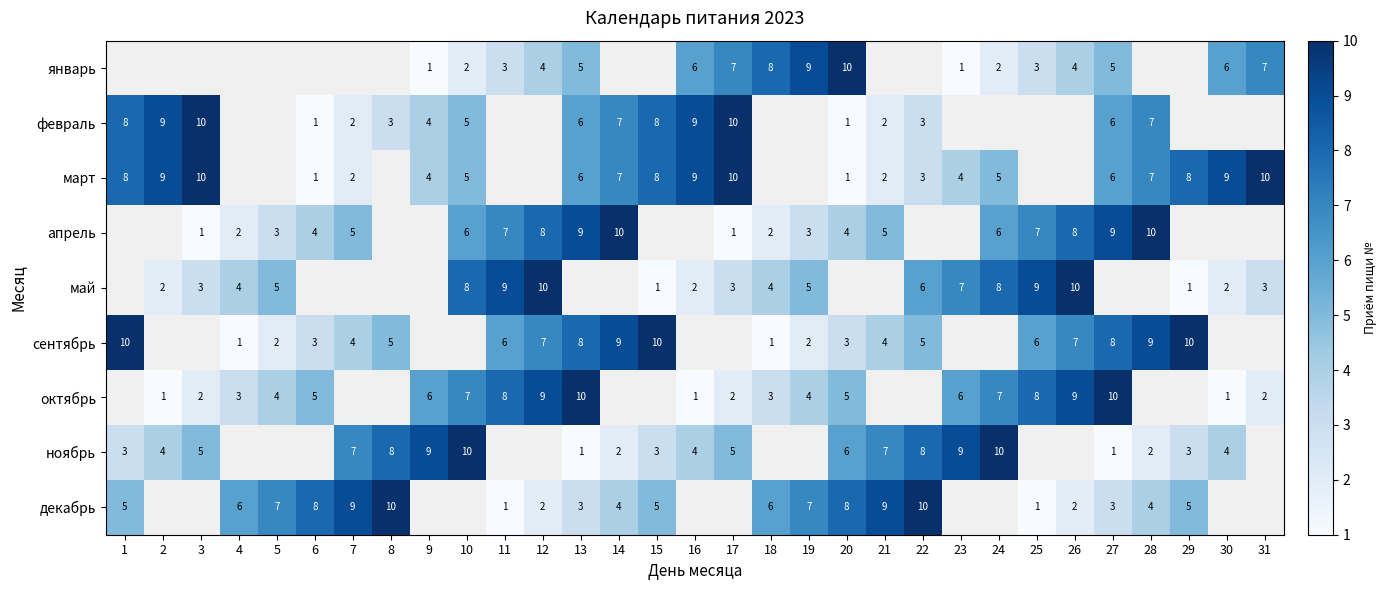

How many distinct data groups are displayed?

9